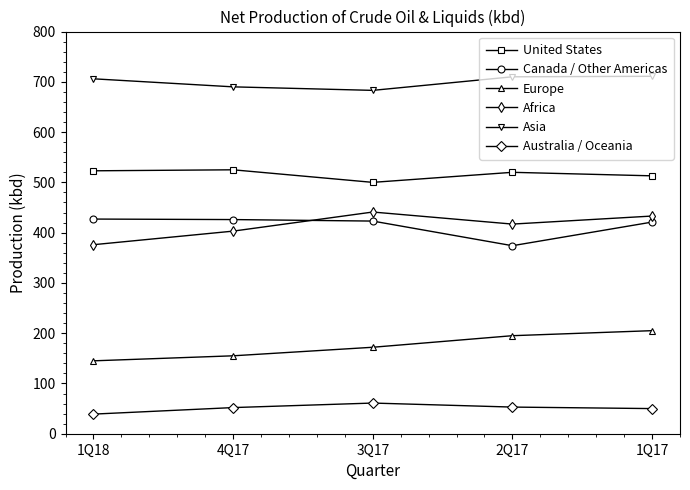

Does the chart have visible grid lines?

No